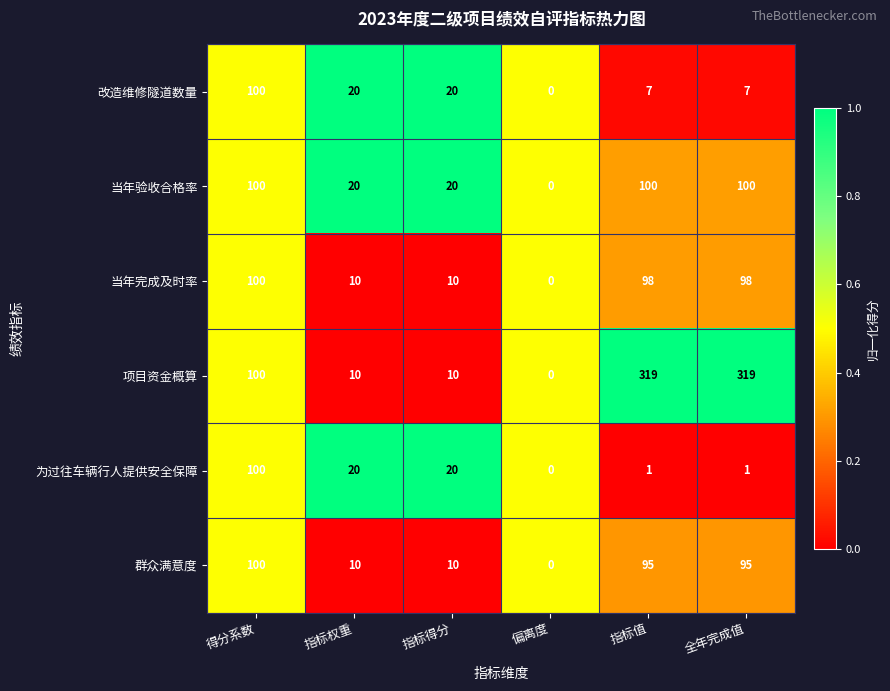

At 指标值, list the series in order from smallest to largest.

为过往车辆行人提供安全保障, 改造维修隧道数量, 群众满意度, 当年完成及时率, 当年验收合格率, 项目资金概算